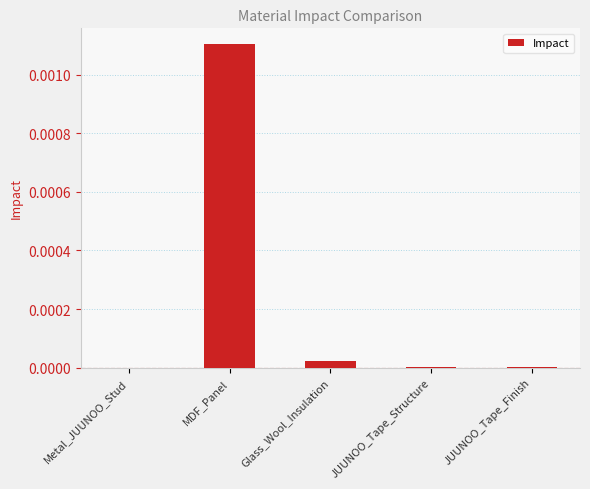

The chart shows a value of 0.0 at JUUNOO_Tape_Finish. True or false?

True